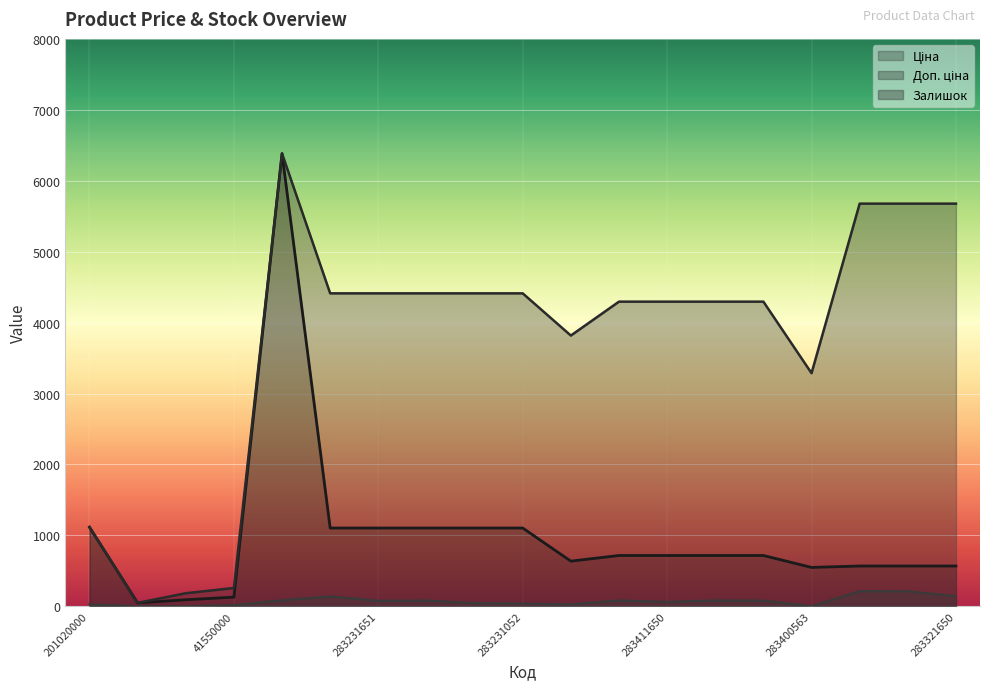

How many lines are shown in the chart?

3